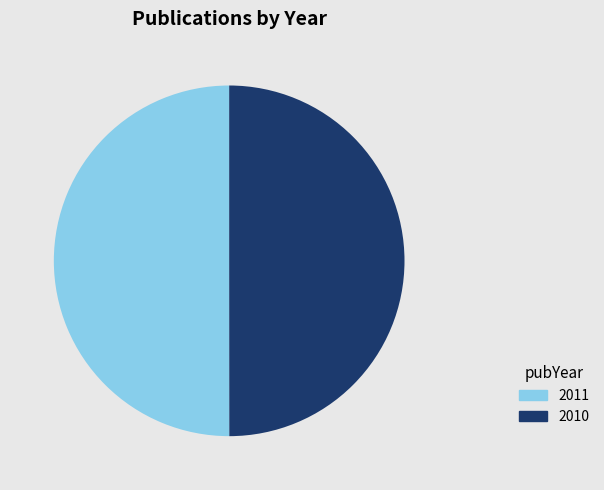

What is the ratio of the value at 2010 to the value at 2011?

1.0